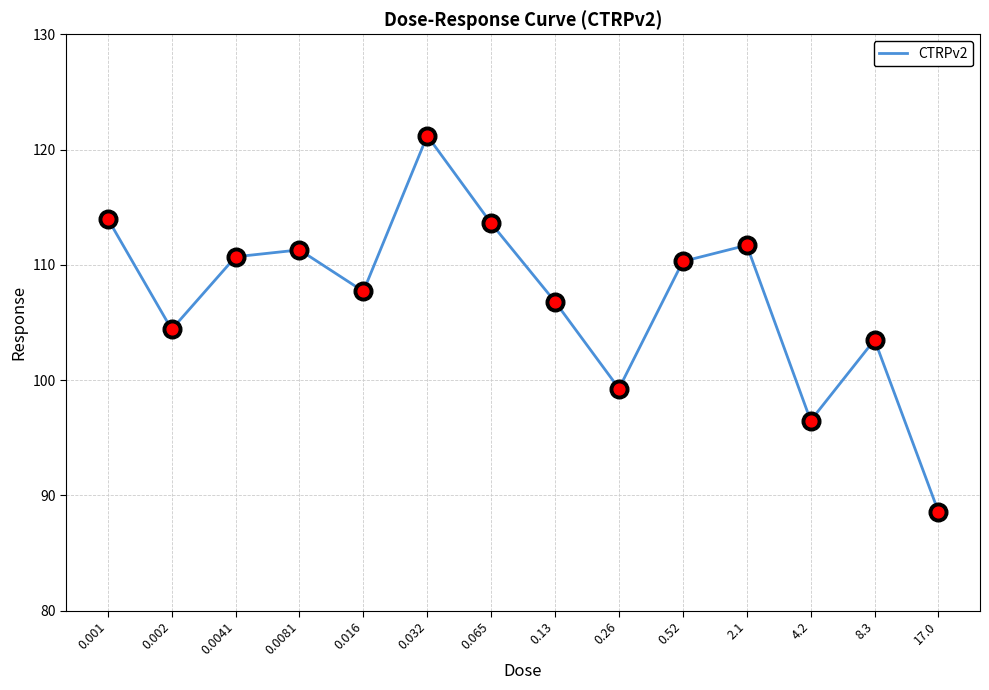

What is the change in value from 0.002 to 0.016?

+3.3